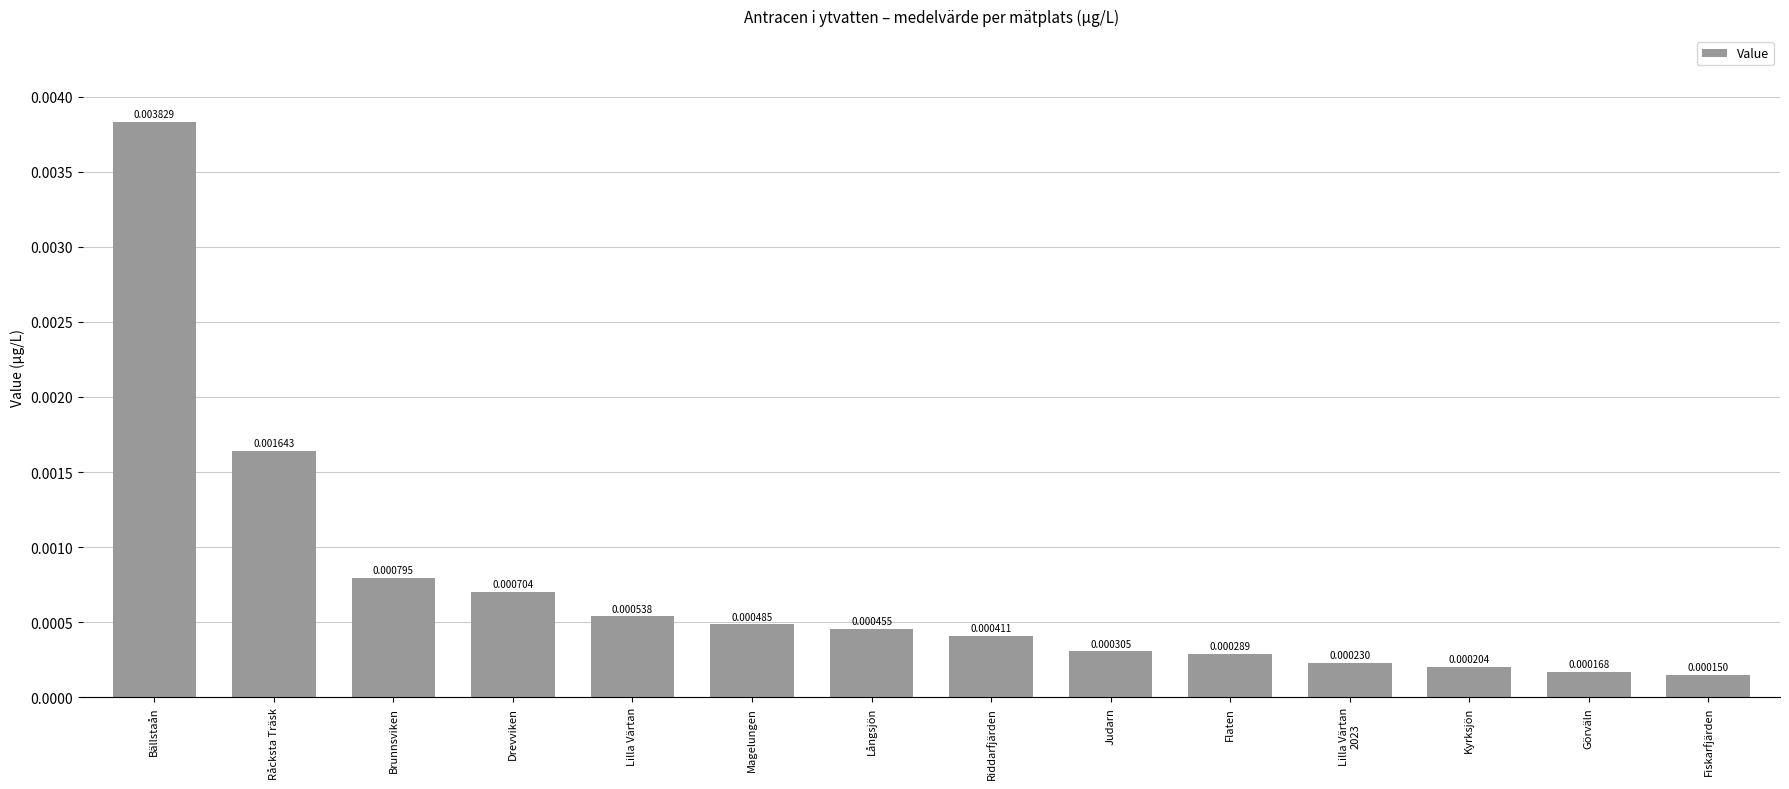

Which label corresponds to the largest value in the chart?

Bällstaån